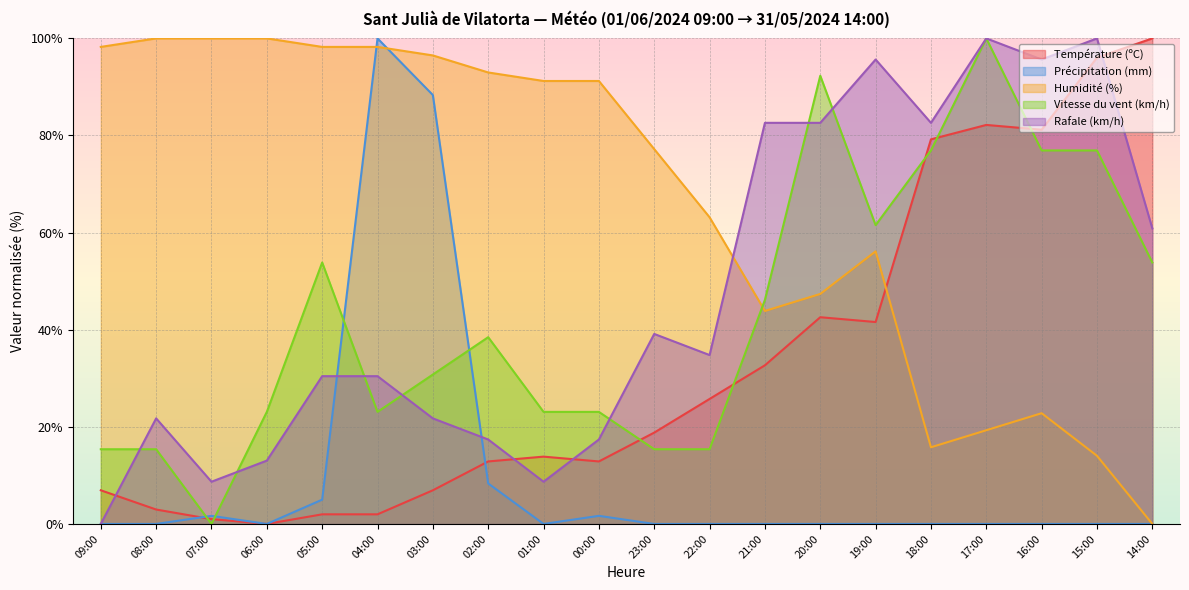

What is the difference between the second highest and second lowest values in the Température (ºC) series?

95.0